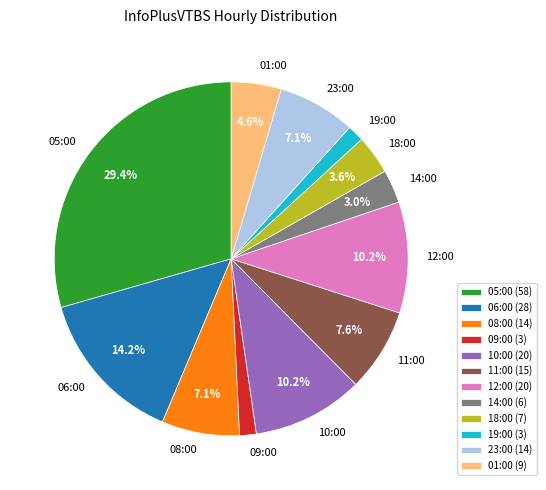

How many slices are in this pie chart?

12